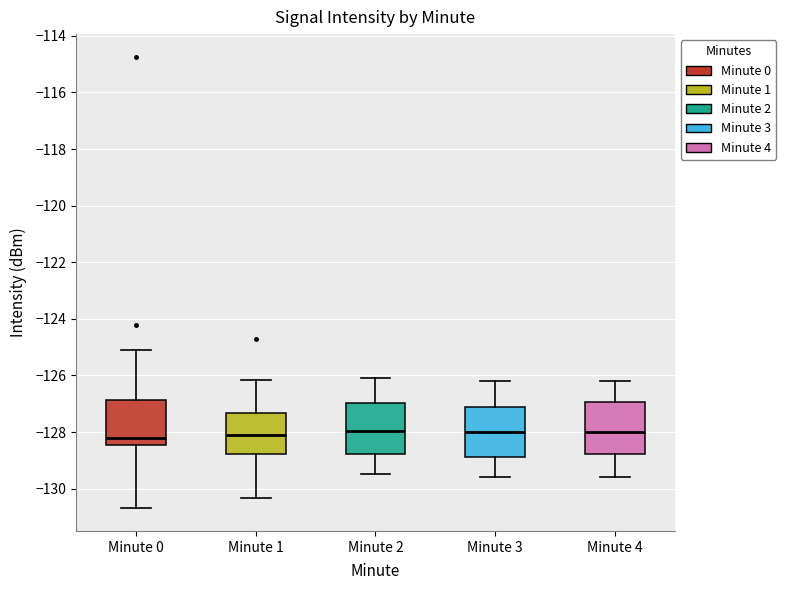

Reading left to right, transcribe this box plot: for each box, give where its median line is, the range the box spans, and where its two whiskers end, as read against the y-axis. The values are not printed on the chart, so give them approximately, as read against the axis.

Minute 0: median -128.2, box -128.4 to -126.8, whiskers -130.6 to -125.2
Minute 1: median -128.2, box -128.8 to -127.4, whiskers -130.4 to -126.2
Minute 2: median -128.0, box -128.8 to -127.0, whiskers -129.4 to -126.0
Minute 3: median -128.0, box -128.8 to -127.2, whiskers -129.6 to -126.2
Minute 4: median -128.0, box -128.8 to -127.0, whiskers -129.6 to -126.2